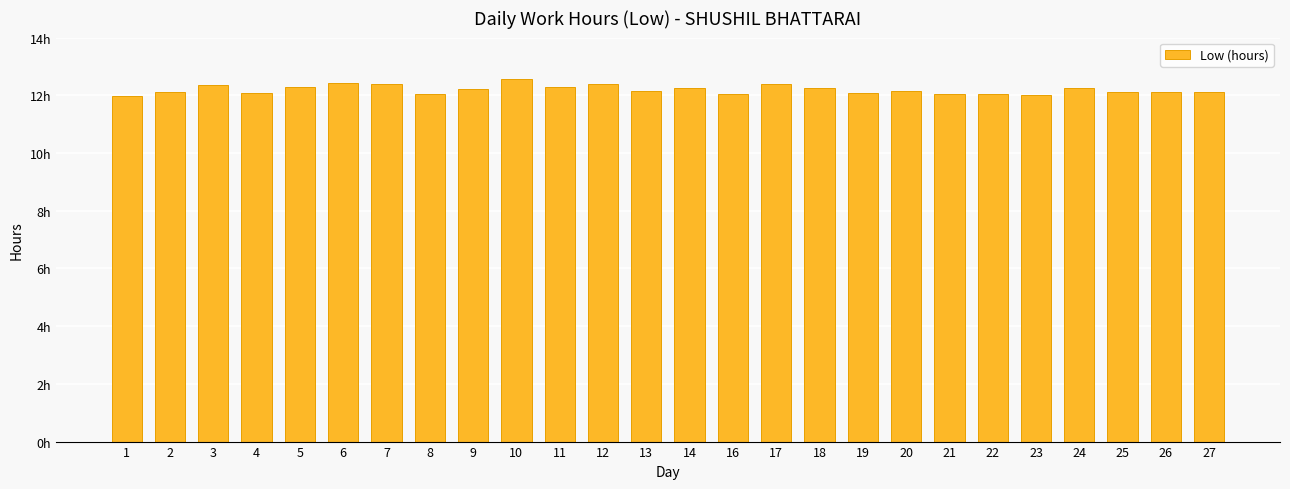

Does the chart contain any negative values?

No